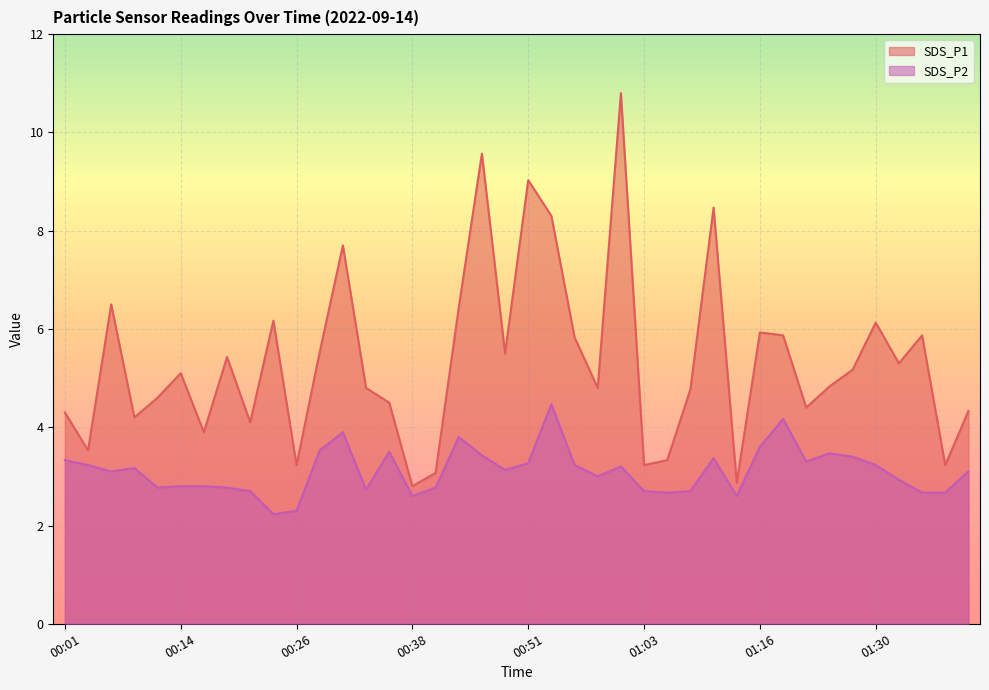

Reading left to right, extract all data points from this chart.

SDS_P1: 00:01=4.3	00:04=3.5	00:06=6.5	00:09=4.2	00:11=4.6	00:14=5.1	00:16=3.9	00:19=5.4	00:21=4.1	00:24=6.2	00:26=3.2	00:29=5.5	00:31=7.7	00:33=4.8	00:36=4.5	00:38=2.8	00:41=3.1	00:43=6.4	00:46=9.6	00:48=5.5	00:51=9.0	00:53=8.3	00:56=5.8	00:58=4.8	01:00=10.8	01:03=3.2	01:06=3.3	01:08=4.8	01:11=8.5	01:14=2.9	01:16=5.9	01:19=5.9	01:22=4.4	01:24=4.8	01:27=5.2	01:30=6.1	01:32=5.3	01:35=5.9	01:37=3.2	01:40=4.3
SDS_P2: 00:01=3.3	00:04=3.2	00:06=3.1	00:09=3.2	00:11=2.8	00:14=2.8	00:16=2.8	00:19=2.8	00:21=2.7	00:24=2.2	00:26=2.3	00:29=3.5	00:31=3.9	00:33=2.7	00:36=3.5	00:38=2.6	00:41=2.8	00:43=3.8	00:46=3.4	00:48=3.1	00:51=3.3	00:53=4.5	00:56=3.2	00:58=3.0	01:00=3.2	01:03=2.7	01:06=2.7	01:08=2.7	01:11=3.4	01:14=2.6	01:16=3.6	01:19=4.2	01:22=3.3	01:24=3.5	01:27=3.4	01:30=3.2	01:32=2.9	01:35=2.7	01:37=2.7	01:40=3.1